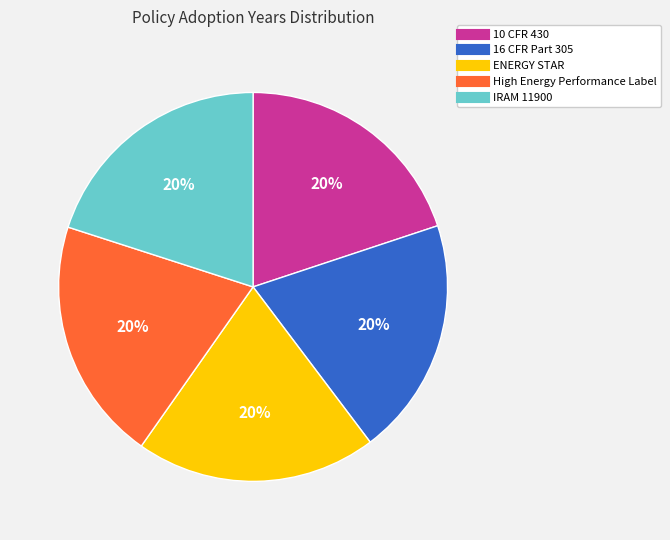

Count the number of slices in the pie.

5